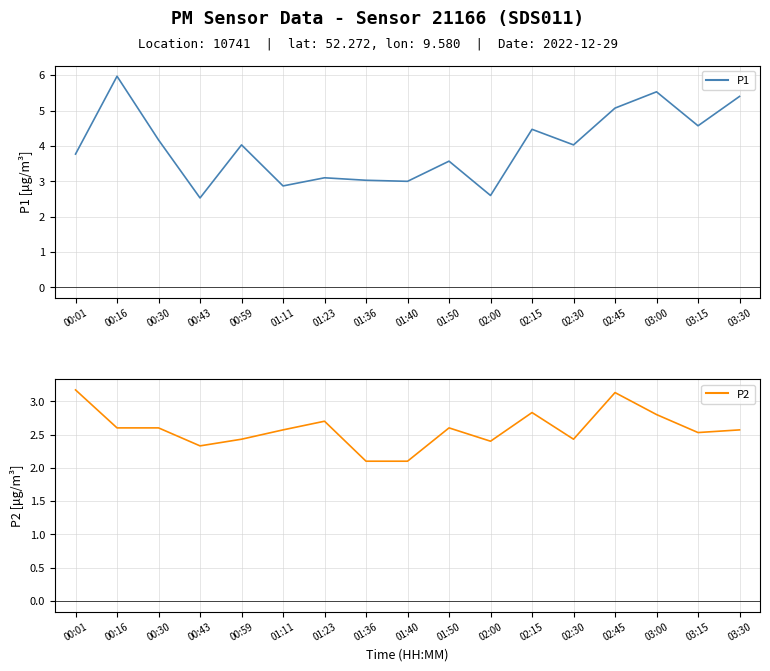

How many interior local peaks does the P1 series have?

6